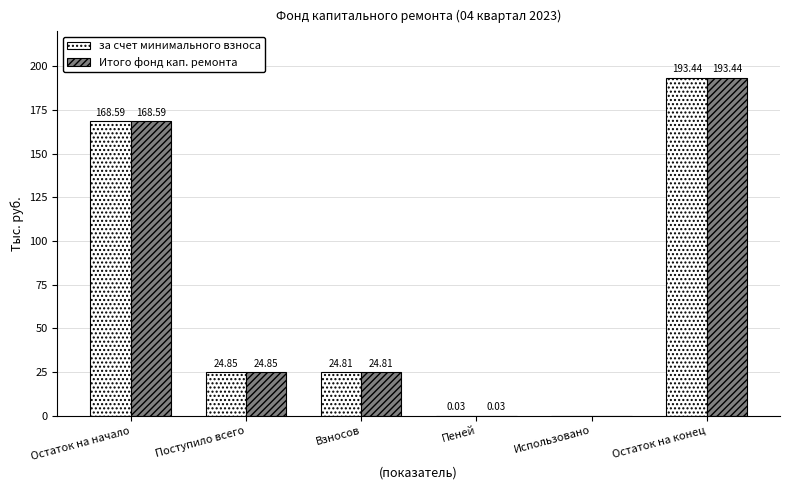

At which category is the sum across all series the highest?

Остаток на конец